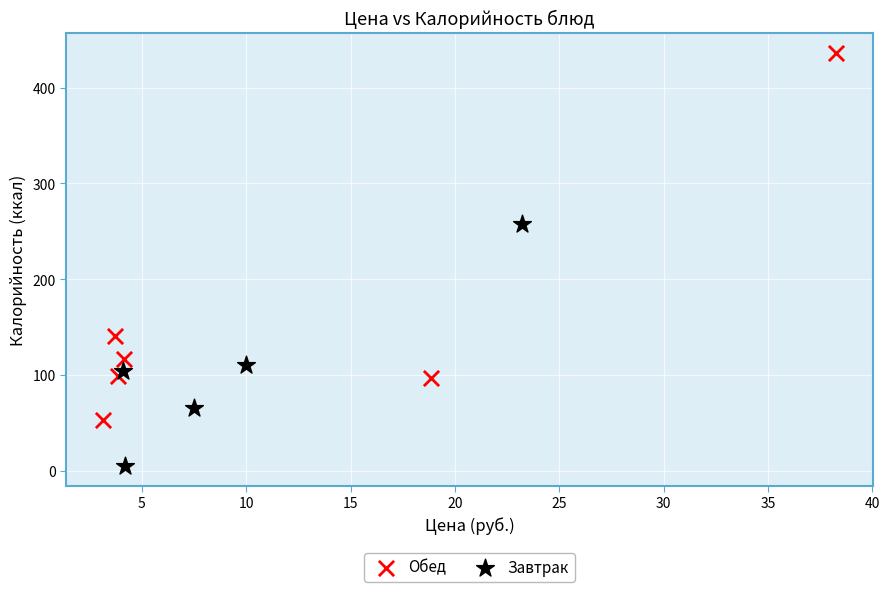

Which series contains the lowest Y value?

Завтрак